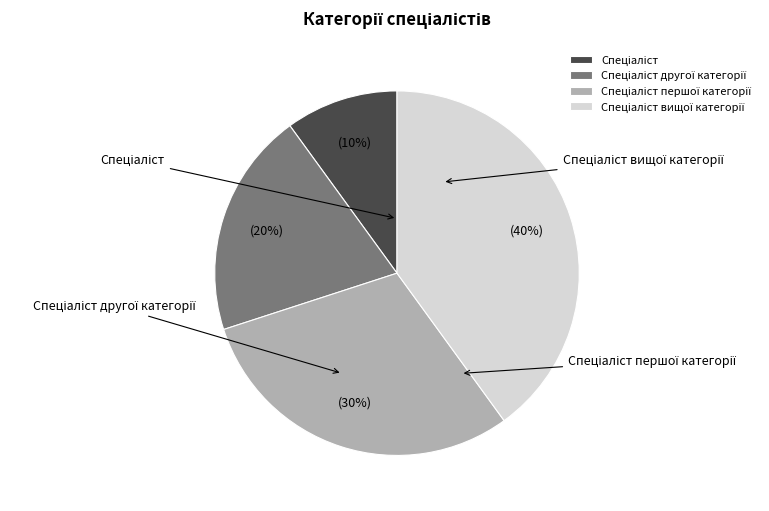

Count the number of slices in the pie.

4